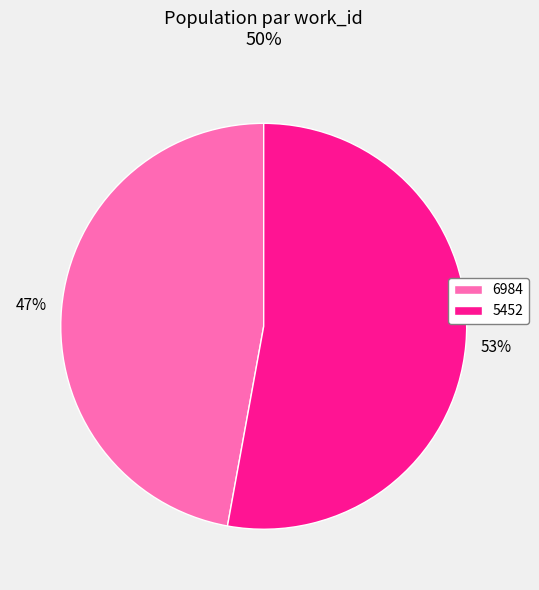

Does any single category account for the majority?

Yes